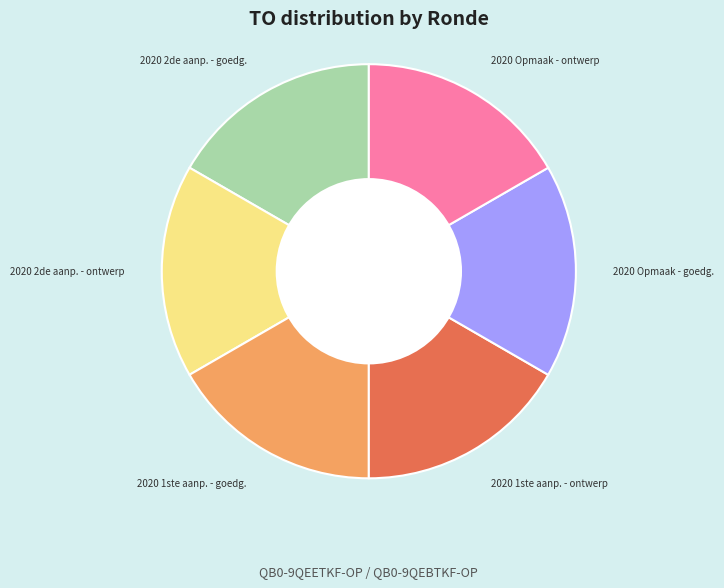

Is there a majority slice in this chart?

No